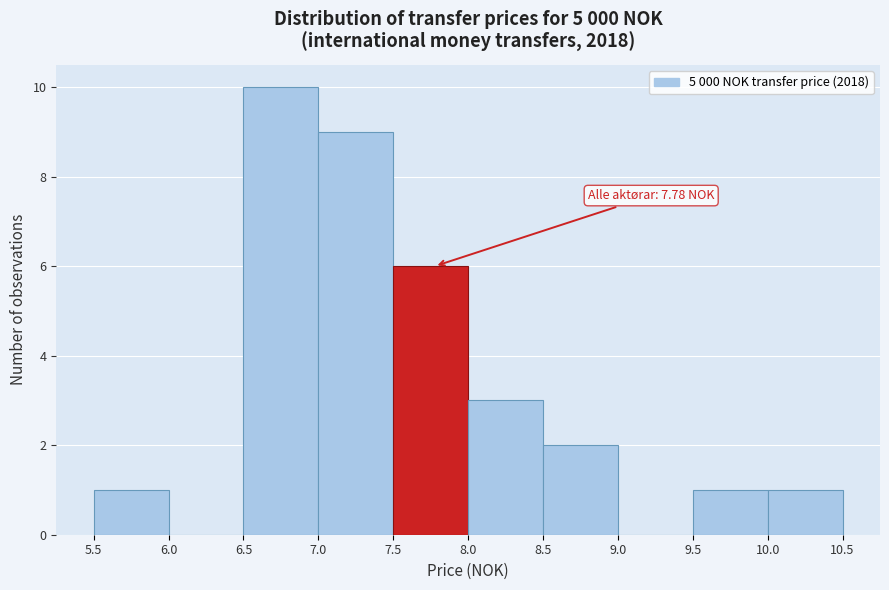

Over which range of the x-axis is the bar tallest?

6.5 to 7.0